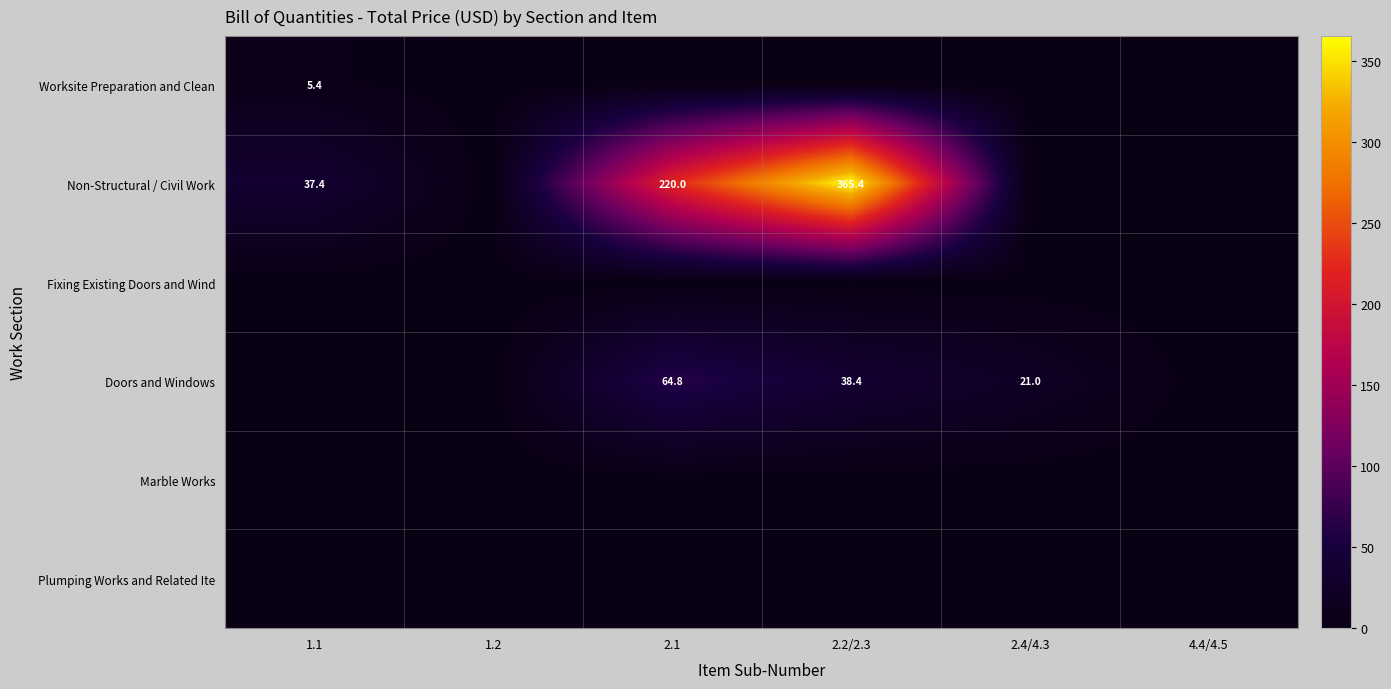

Between 4.4/4.5 and 1.1, which is larger?

1.1